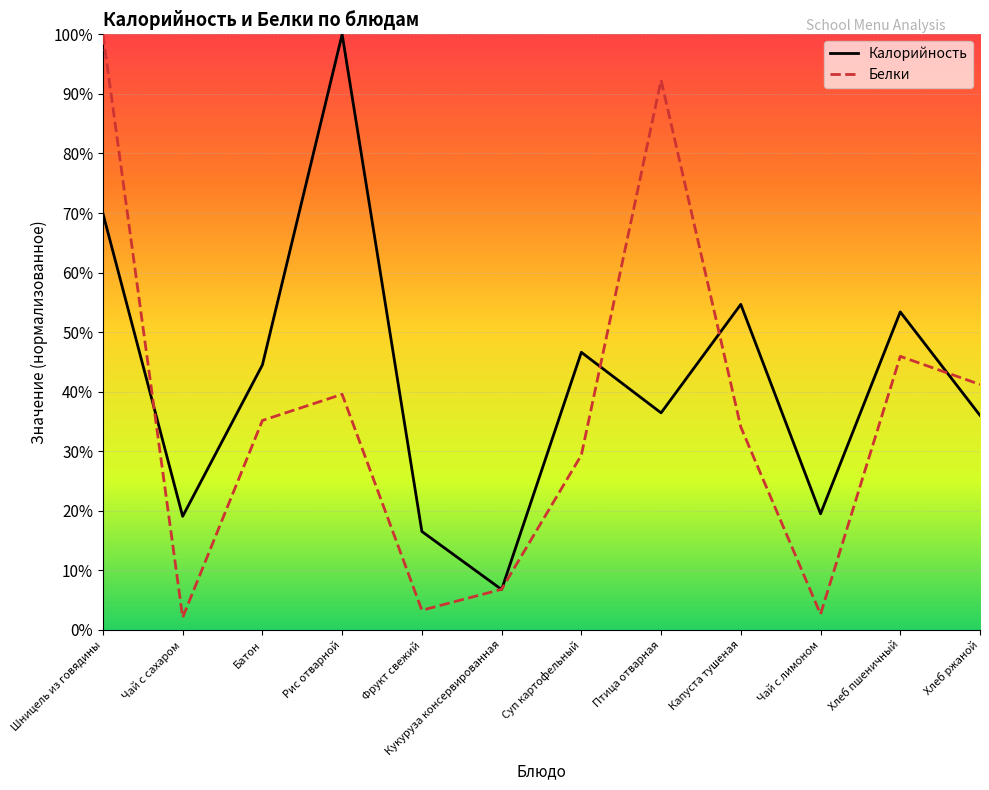

At which category does Калорийность reach its first local valley?

Чай с сахаром